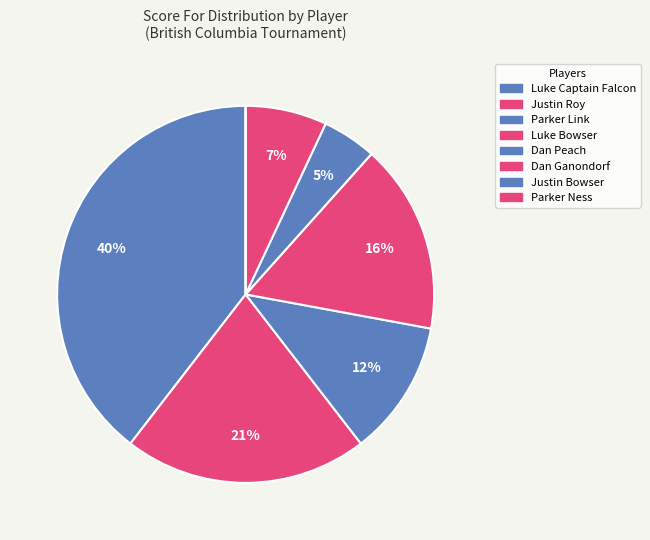

Which has a higher value, Parker Link or Parker Ness?

Parker Link